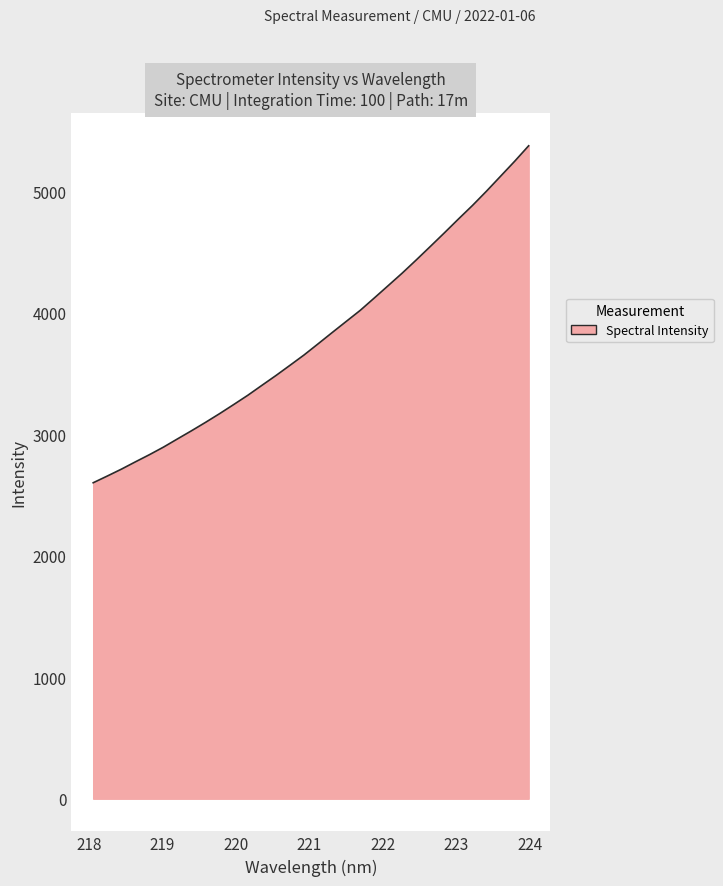

What is the smallest value displayed?

2601.8